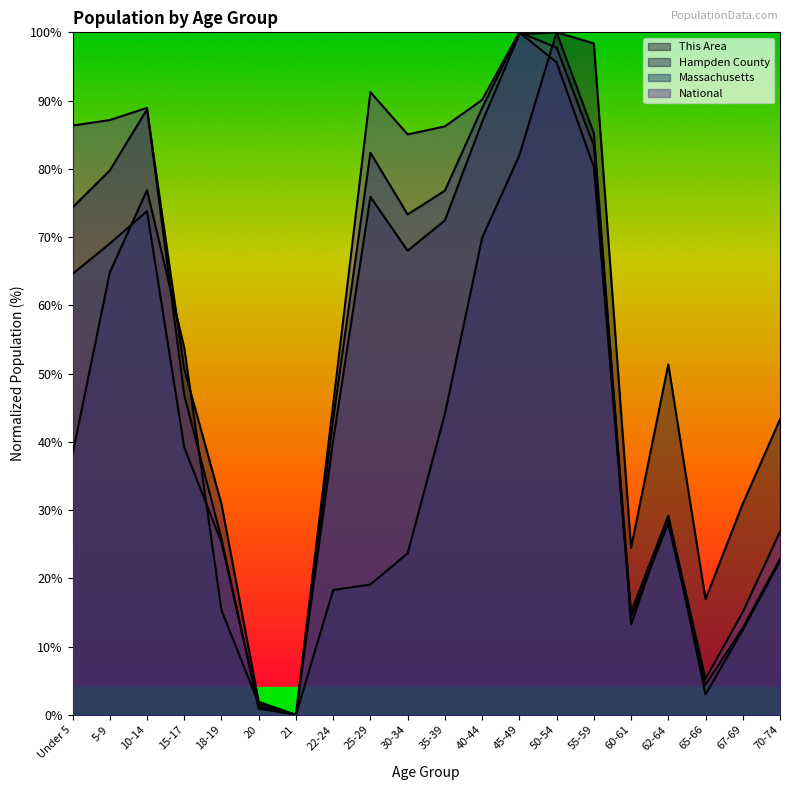

At which category is the sum across all series the highest?

50-54